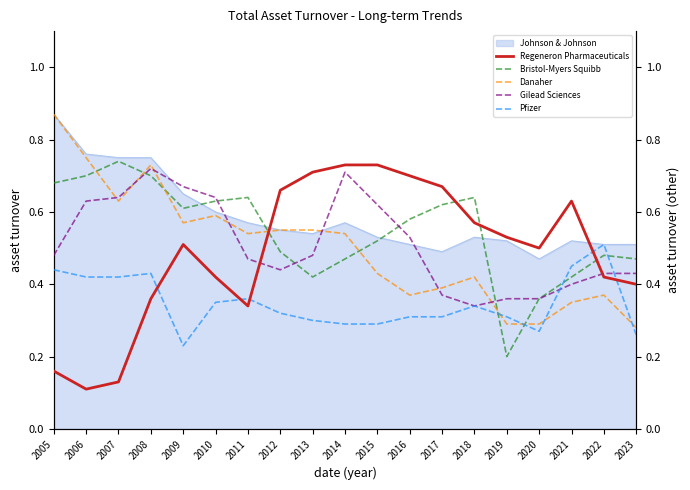

Is it true that Gilead Sciences equals 0.4 at 2010?

False